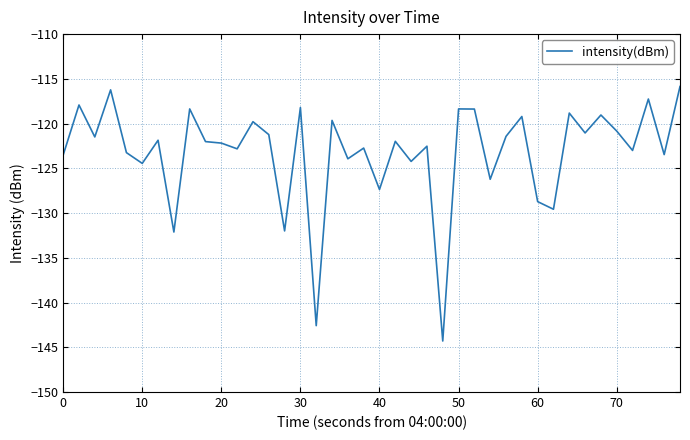

What is the maximum value shown in the chart?

-115.9